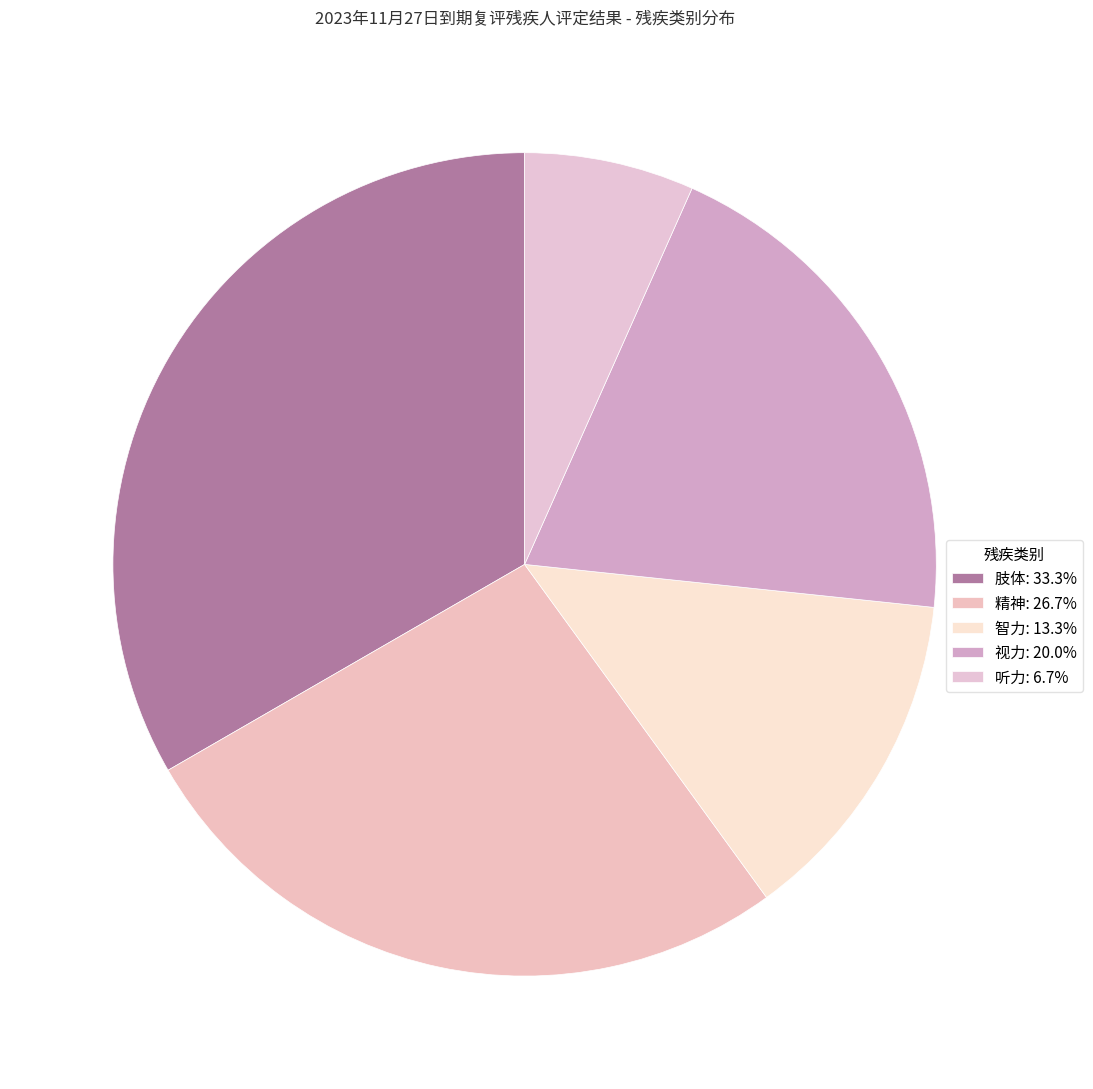

To the nearest percent, what is the average slice percentage?

20%